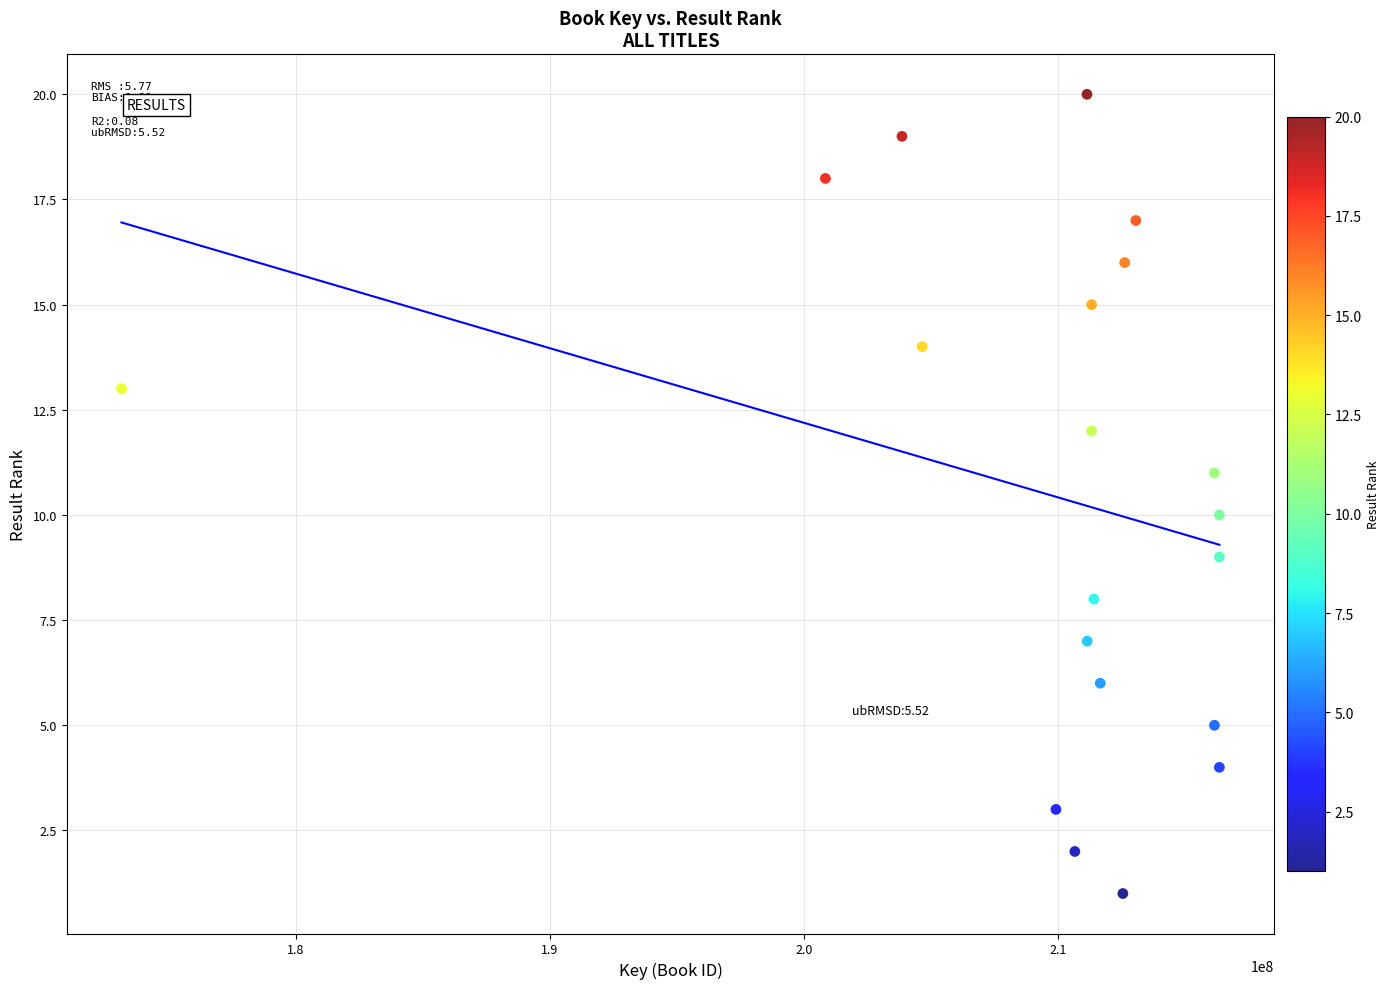

What is the range of Y values (max minus min)?

19